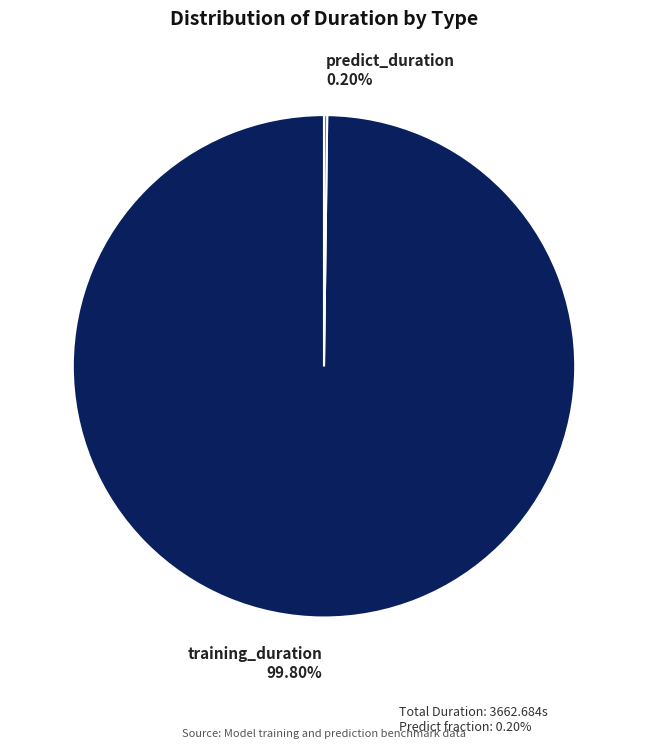

Is there a majority slice in this chart?

Yes